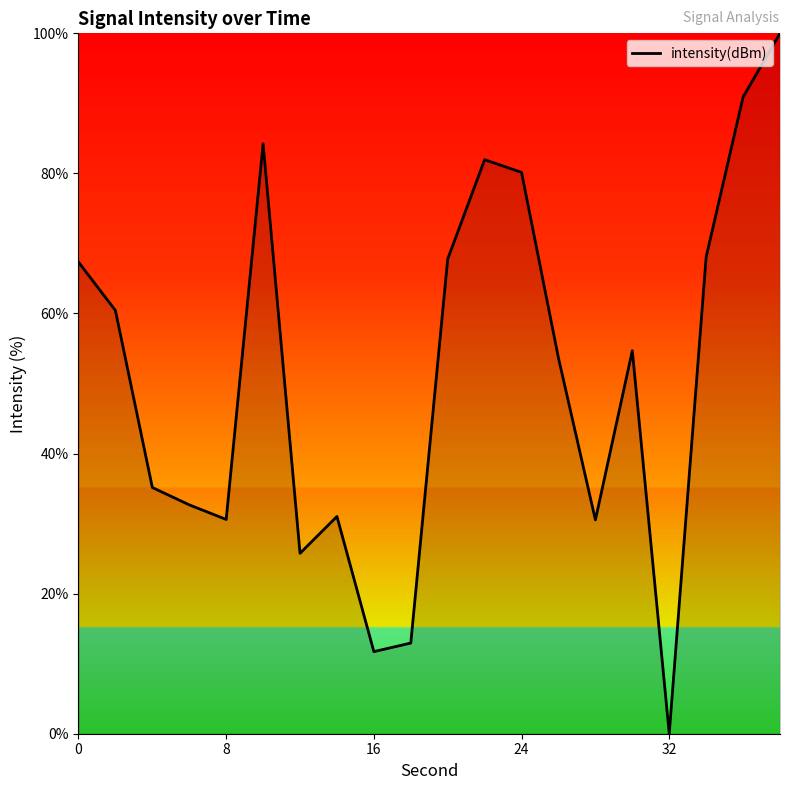

What is the maximum value shown in the chart?

100.0